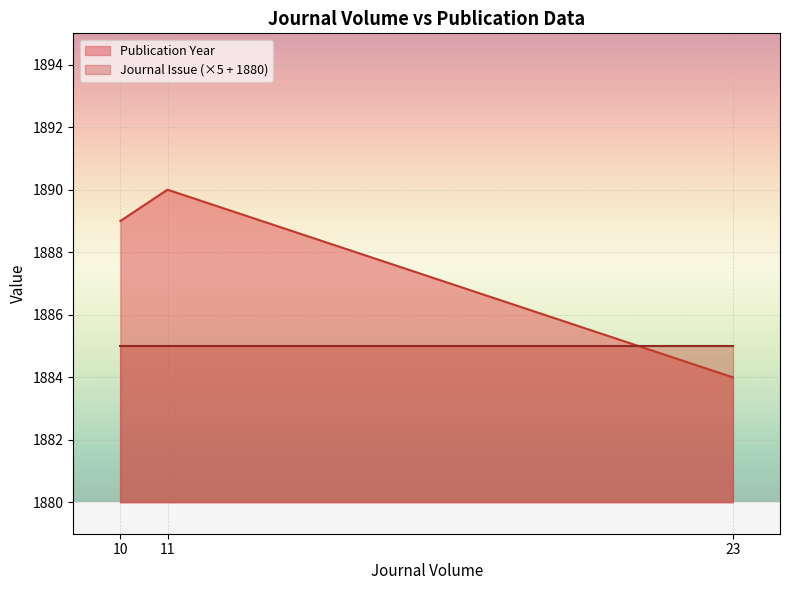

Which series changed the most between 11 and 10?

Publication Year